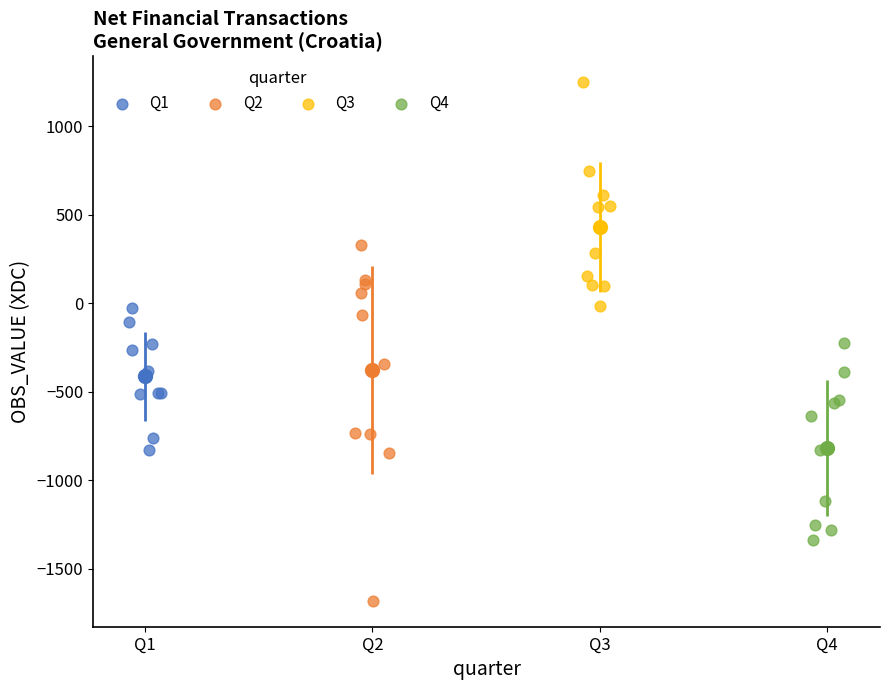

Which series reaches the maximum Y coordinate?

Q3